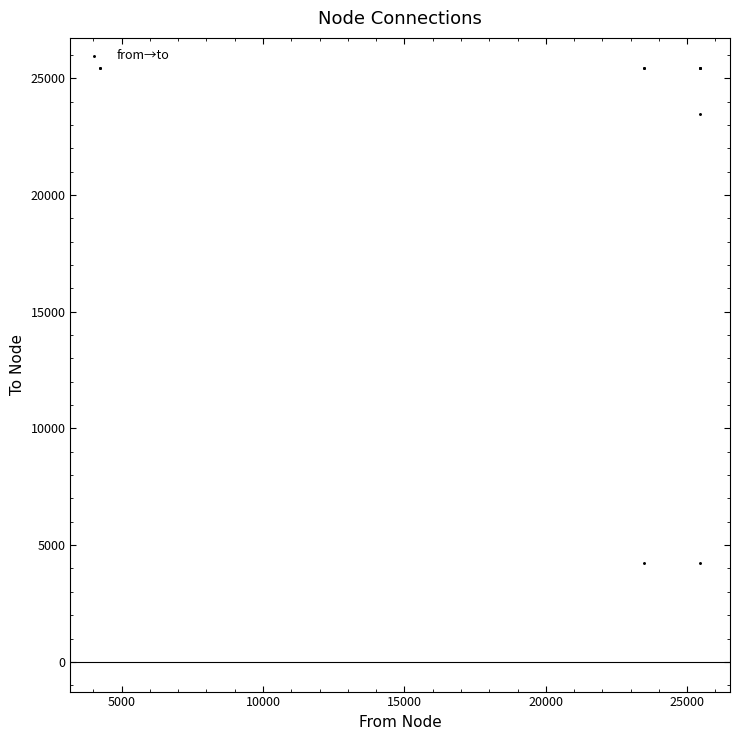

What Y value in the scatter plot is closest to 14850?

23463